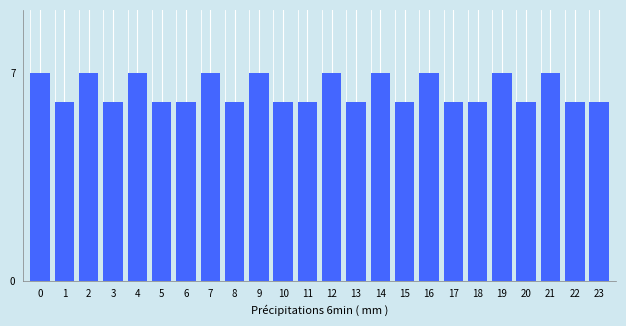

Reading left to right, list all the values displayed in this chart.

0=7	1=6	2=7	3=6	4=7	5=6	6=6	7=7	8=6	9=7	10=6	11=6	12=7	13=6	14=7	15=6	16=7	17=6	18=6	19=7	20=6	21=7	22=6	23=6